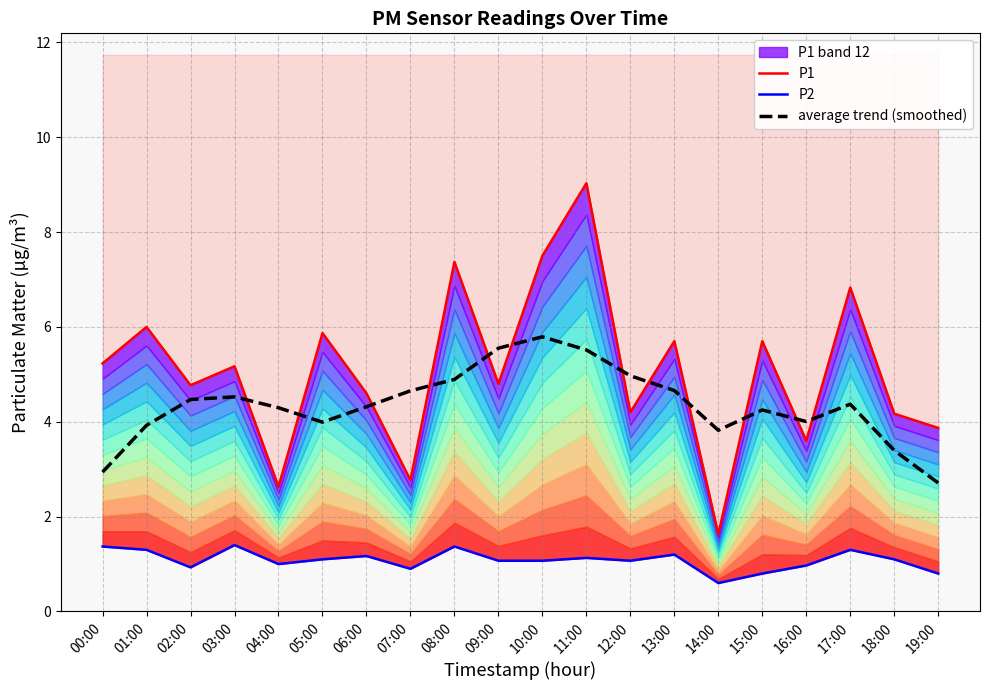

What is the difference between the second highest and second lowest values in the average trend (smoothed) series?

2.6